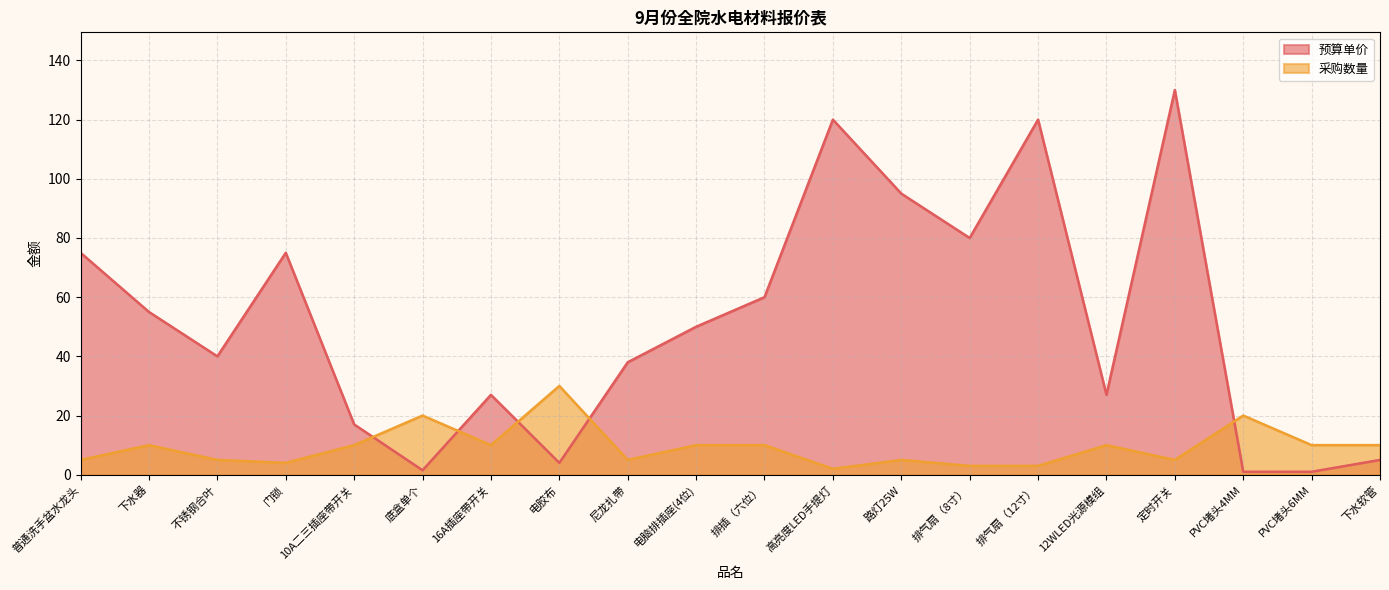

What position from the left is 普通洗手盆水龙头?

1